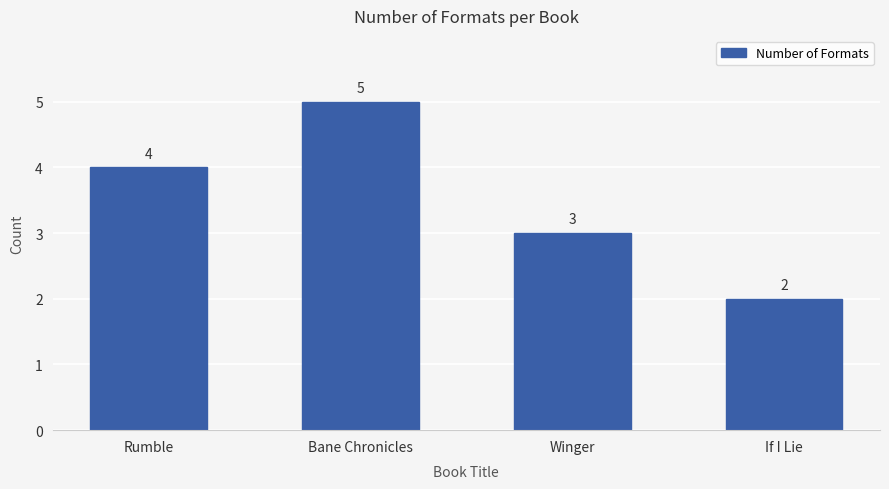

What is the value of the 1st bar from the left?

4